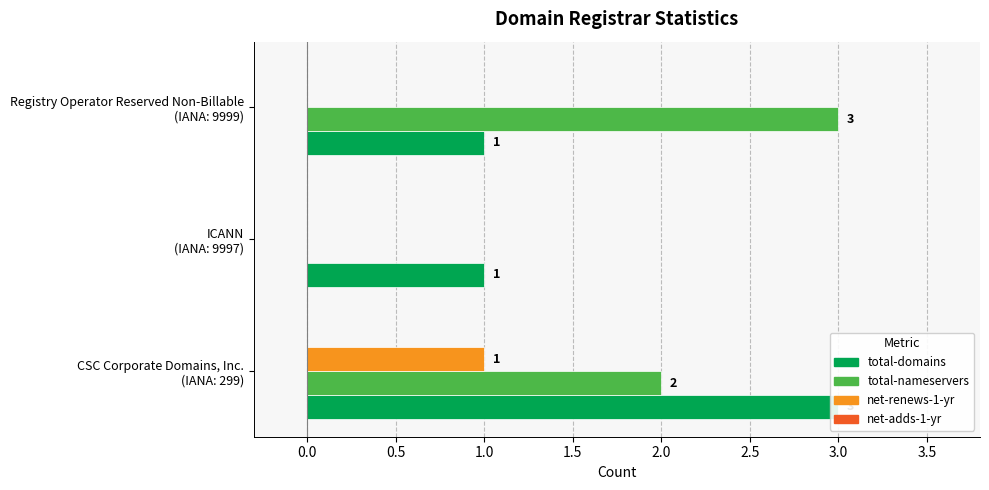

Reading left to right, list all the values displayed in this chart.

total-domains: 3.0	1.0	1.0
total-nameservers: 2.0	0.0	3.0
net-renews-1-yr: 1.0	0.0	0.0
net-adds-1-yr: 0.2	0.2	0.2